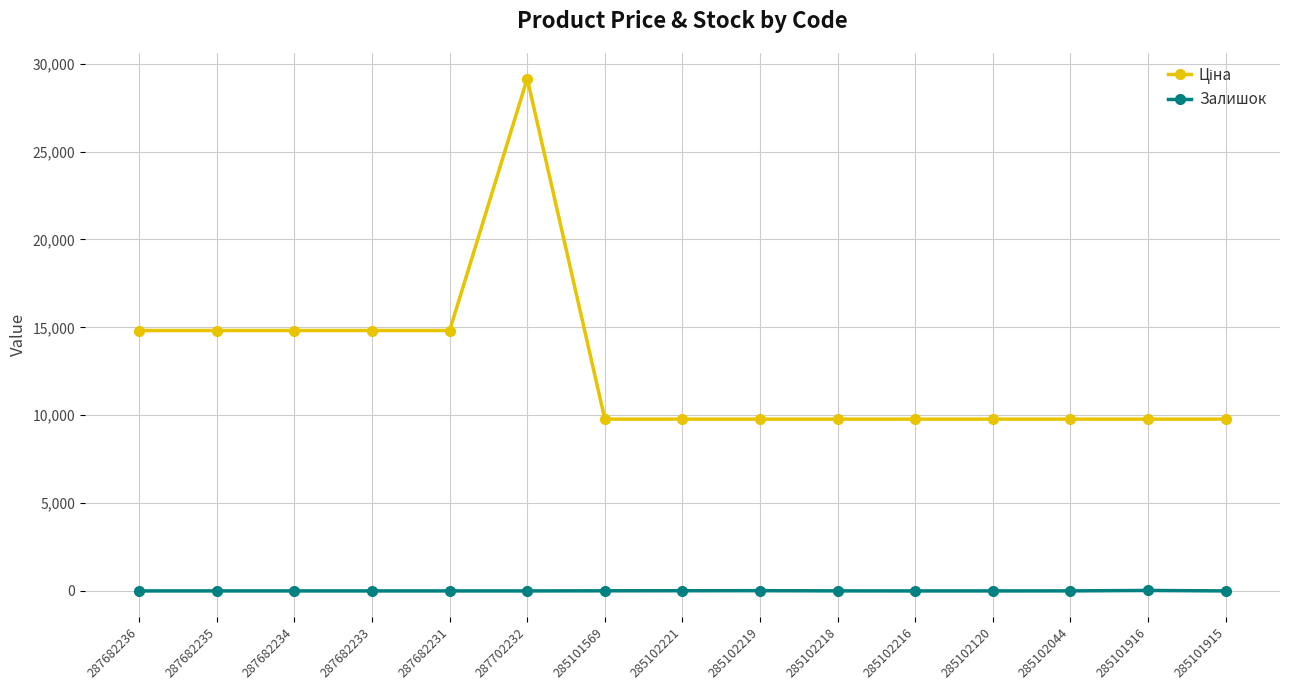

Which label corresponds to the largest value in the chart?

287702232